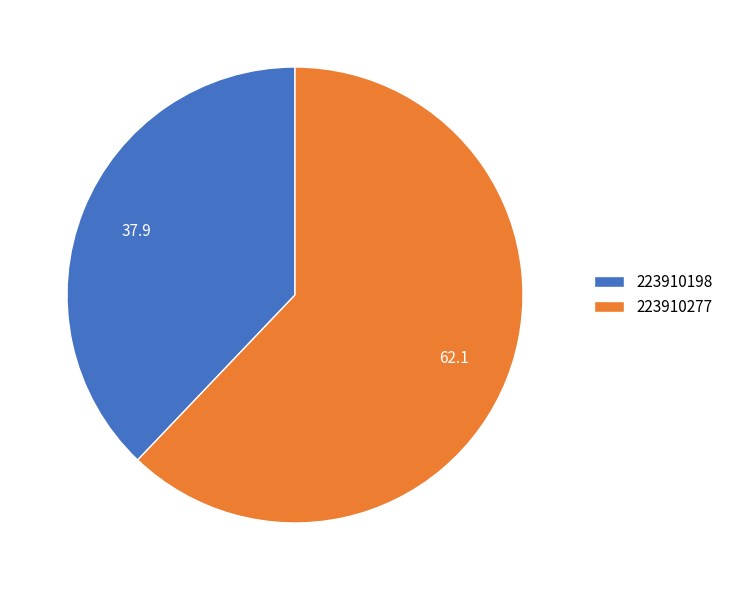

Count the number of slices in the pie.

2